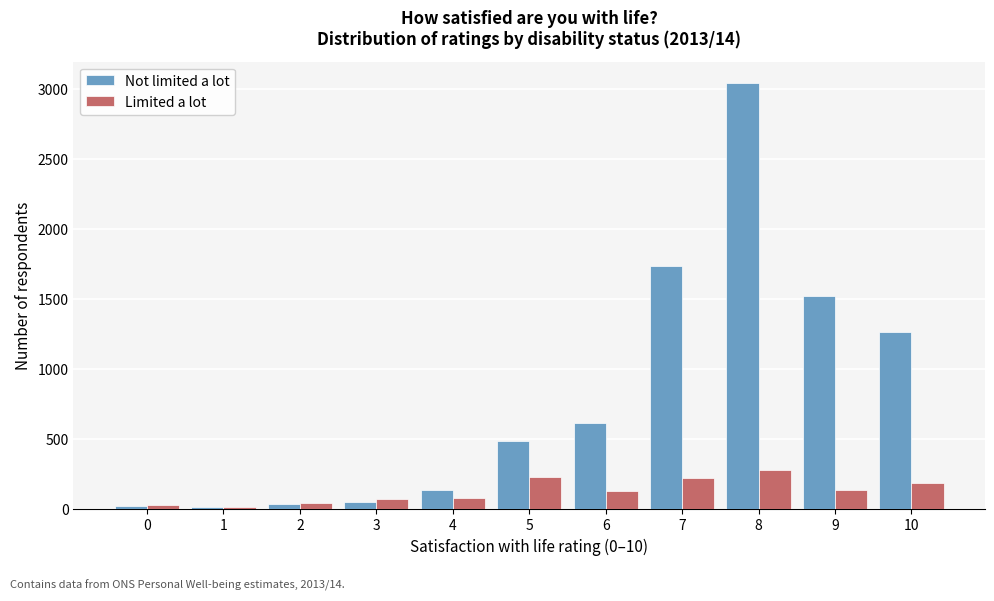

What is the difference between the highest and lowest values at 8?

2767.6